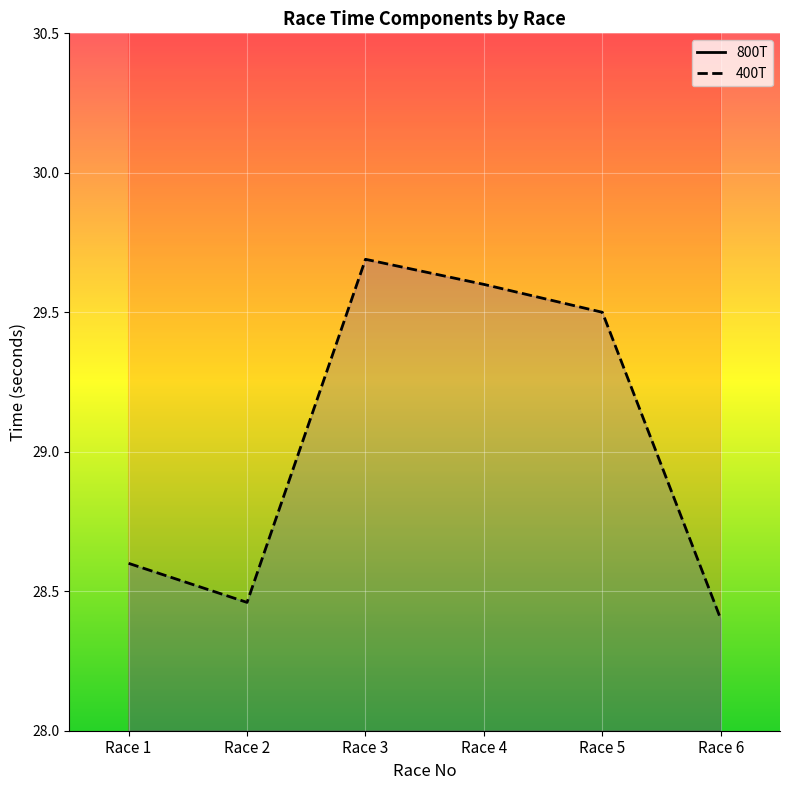

Reading left to right, extract all data points from this chart.

800T: 59.4	59.2	59.1	58.8	59.5	58.8
400T: 28.6	28.5	29.7	29.6	29.5	28.4